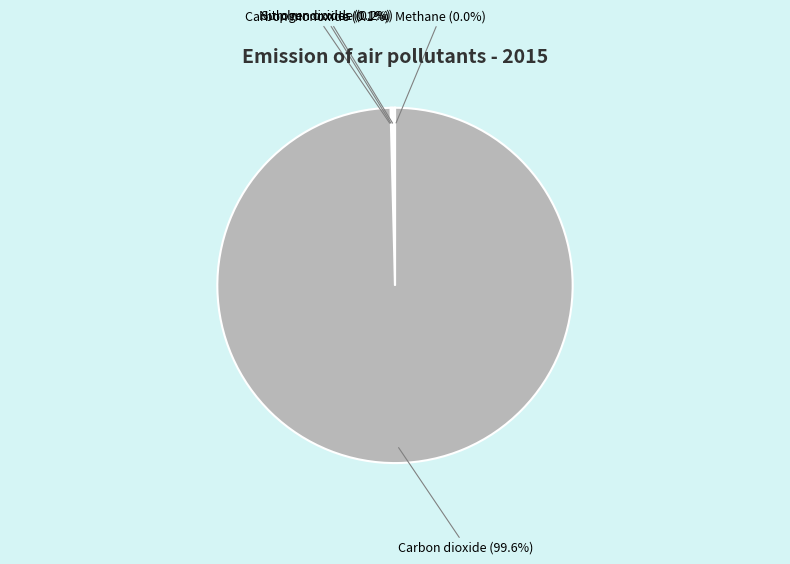

Is there a majority slice in this chart?

Yes